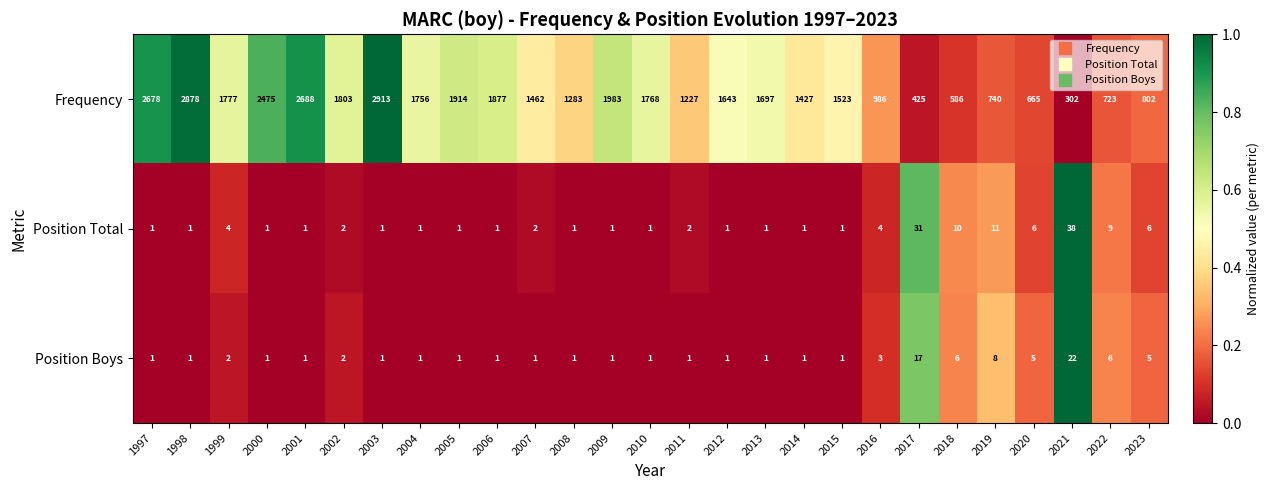

How many categories are shown in the chart?

27